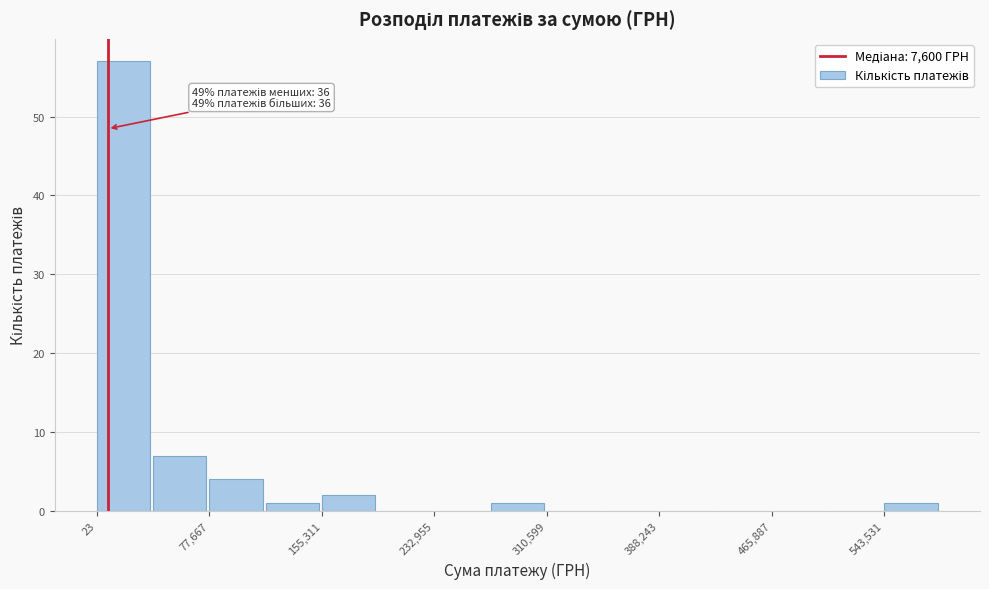

Around what value on the x-axis is the tallest bar? Give the approximate position of its centre, as read against the axis.

20000